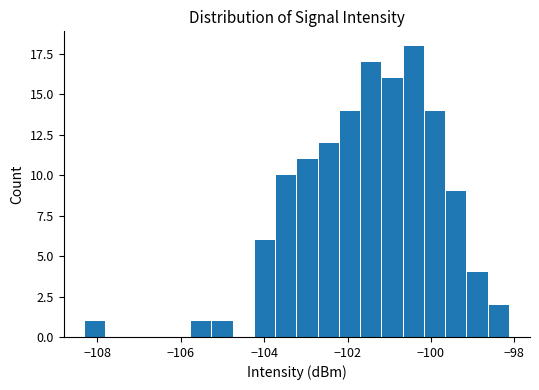

Read against the x-axis, roughly where is the centre of the tallest bar?

-100.4